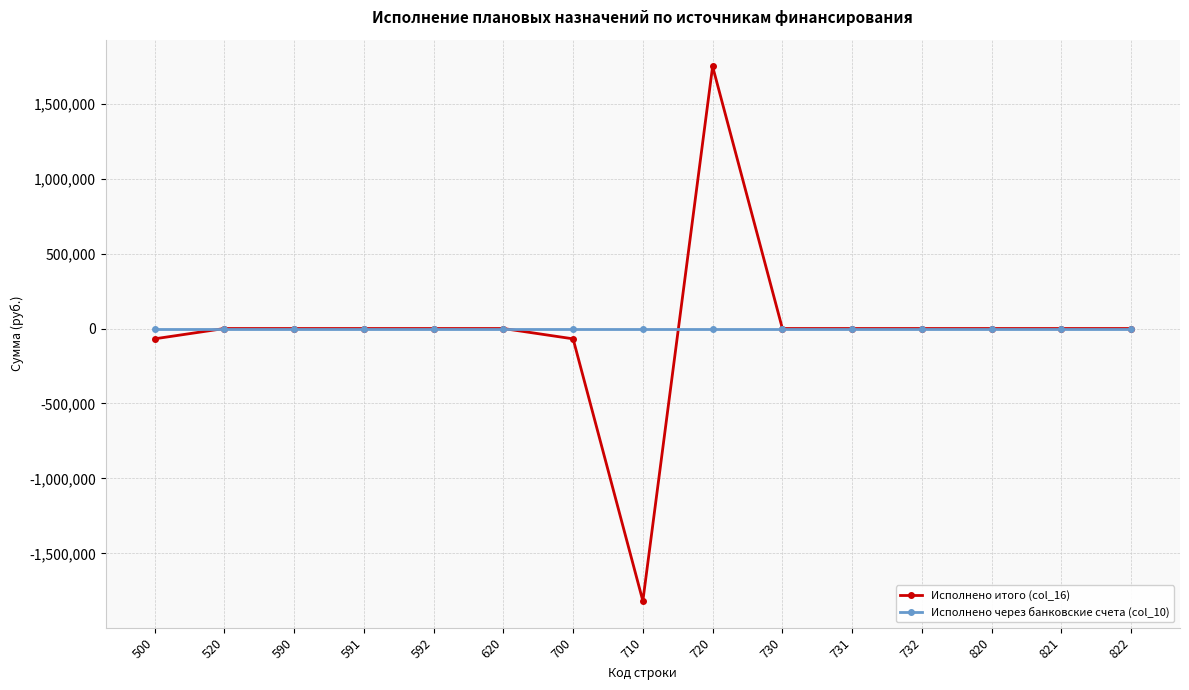

Reading right to left, transcribe all the data shown in this chart.

Исполнено итого (col_16): 822=0.0	821=0.0	820=0.0	732=0.0	731=0.0	730=0.0	720=1748450.4	710=-1817284.4	700=-68833.9	620=0.0	592=0.0	591=0.0	590=0.0	520=0.0	500=-68833.9
Исполнено через банковские счета (col_10): 822=0.0	821=0.0	820=0.0	732=0.0	731=0.0	730=0.0	720=0.0	710=0.0	700=0.0	620=0.0	592=0.0	591=0.0	590=0.0	520=0.0	500=0.0